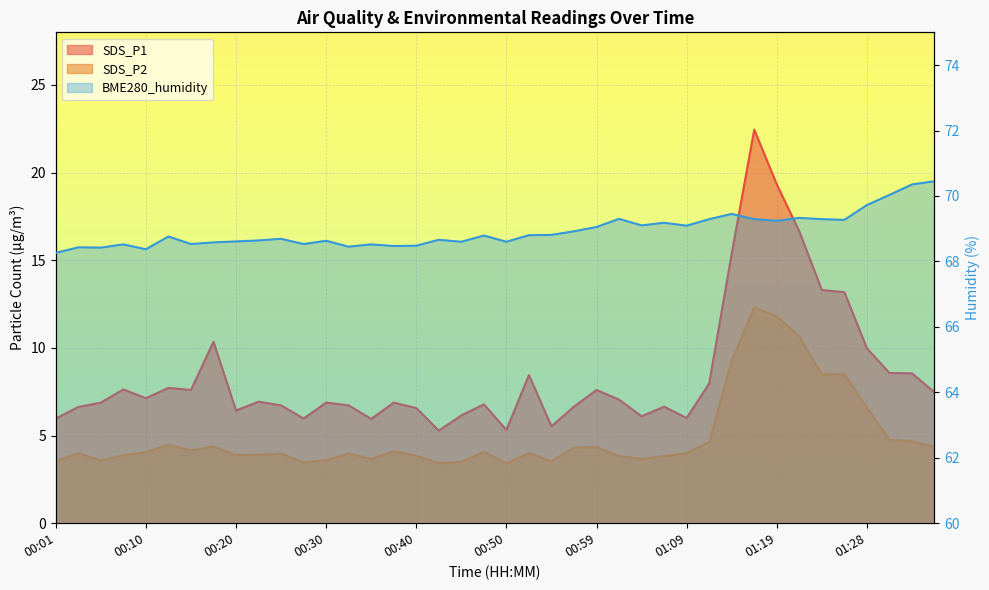

Which category has the highest value across all series?

01:36